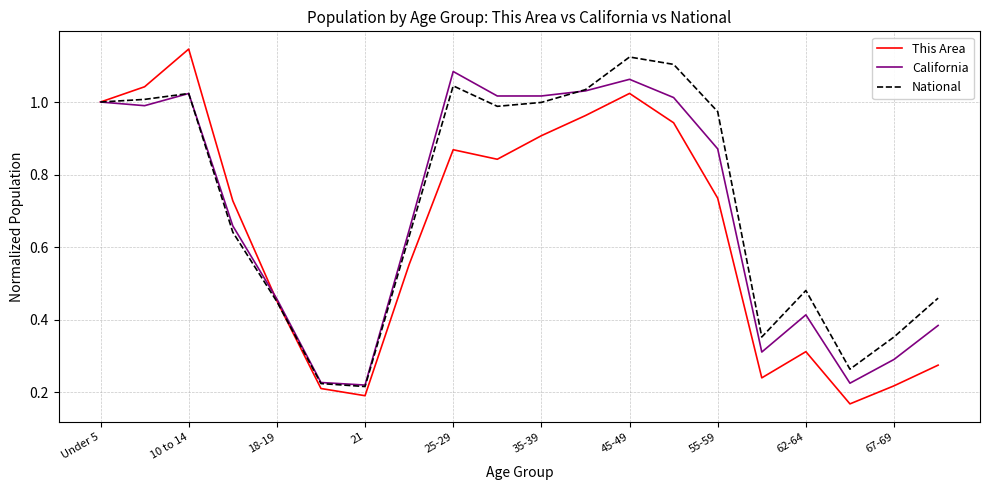

What is the sum of all California values?

13.9